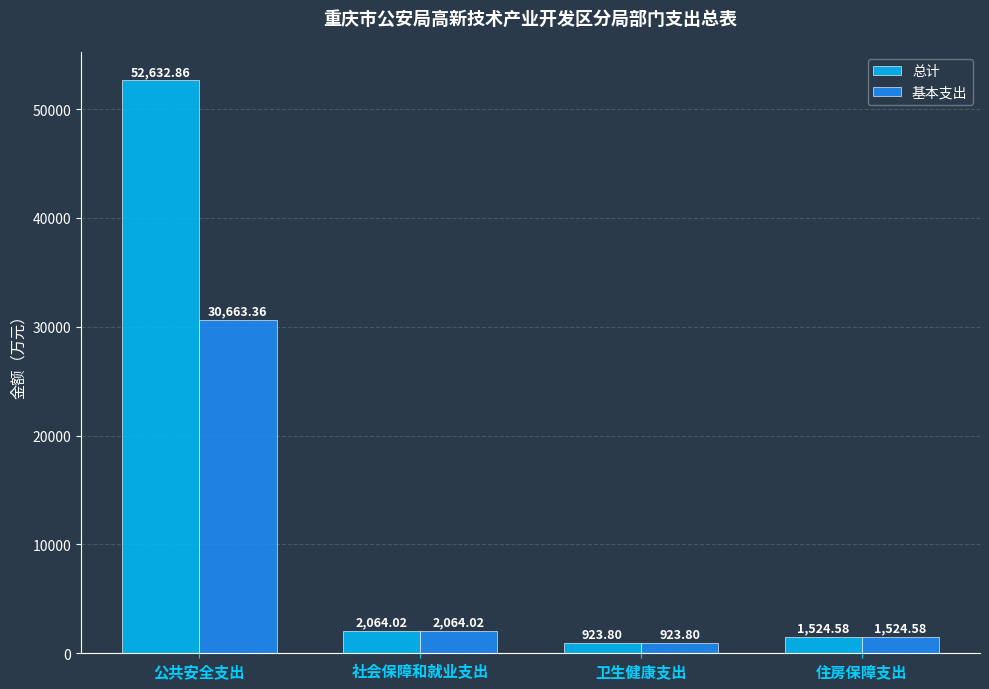

Reading left to right, what are all the values shown in this chart?

总计: 52632.9	2064.0	923.8	1524.6
基本支出: 30663.4	2064.0	923.8	1524.6